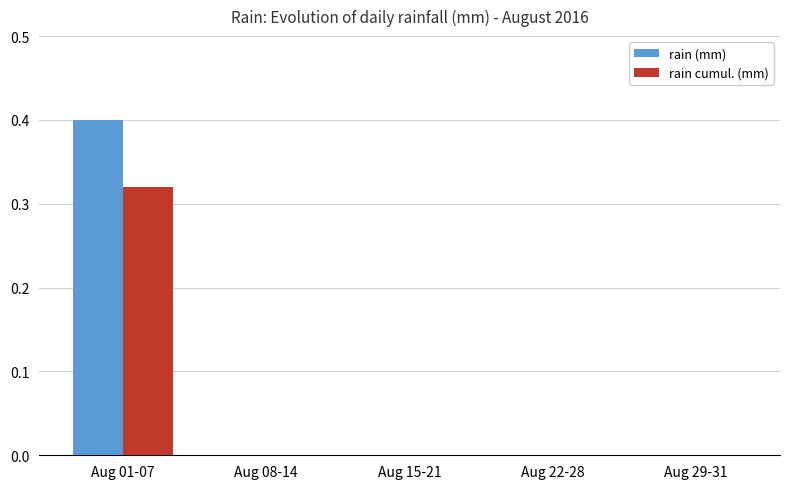

The rain (mm) series shows -0.2 at Aug 15-21. True or false?

False